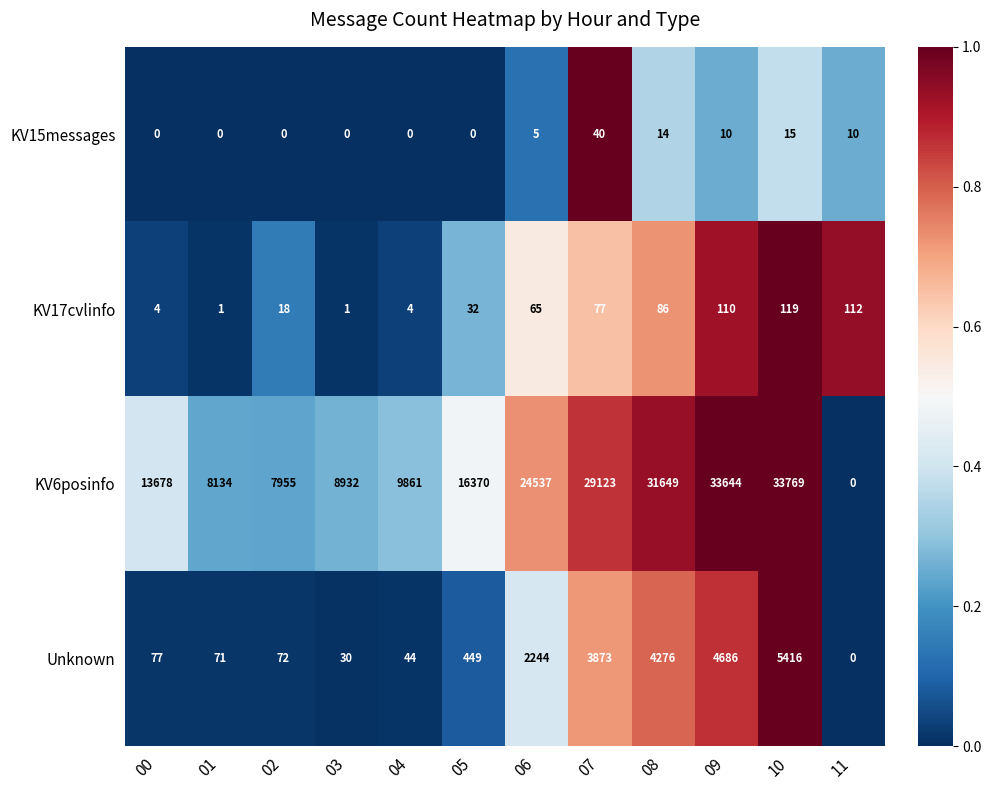

What is the difference between the Unknown values at 02 and 09?

4614